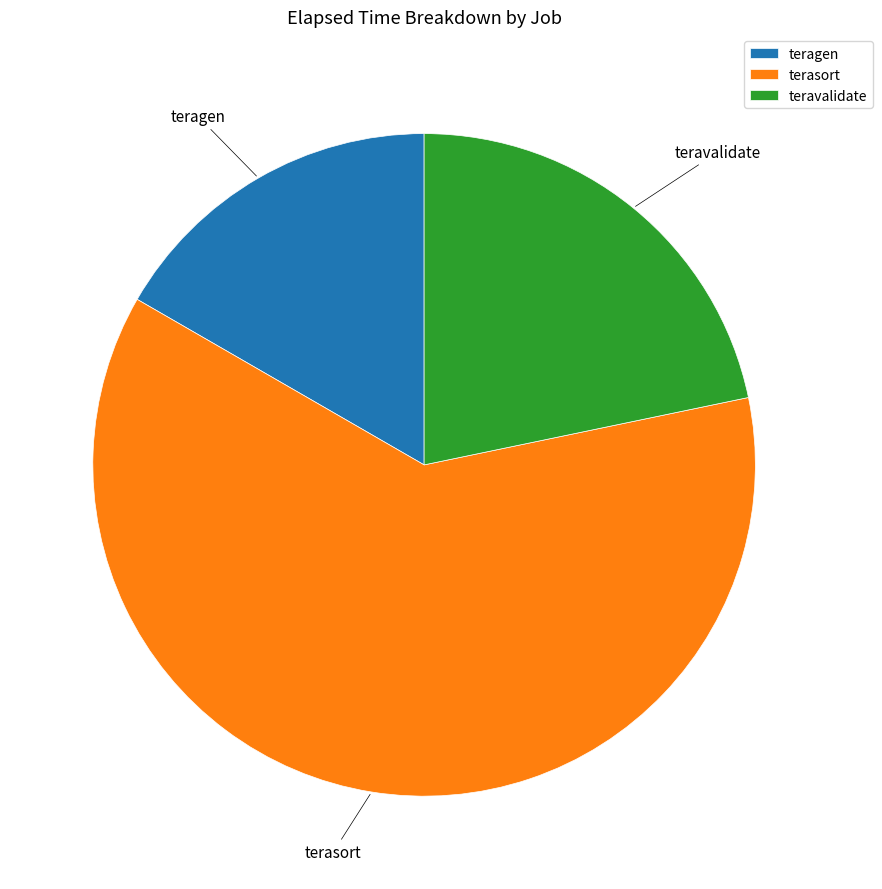

Which category has the smallest portion of the pie?

teragen